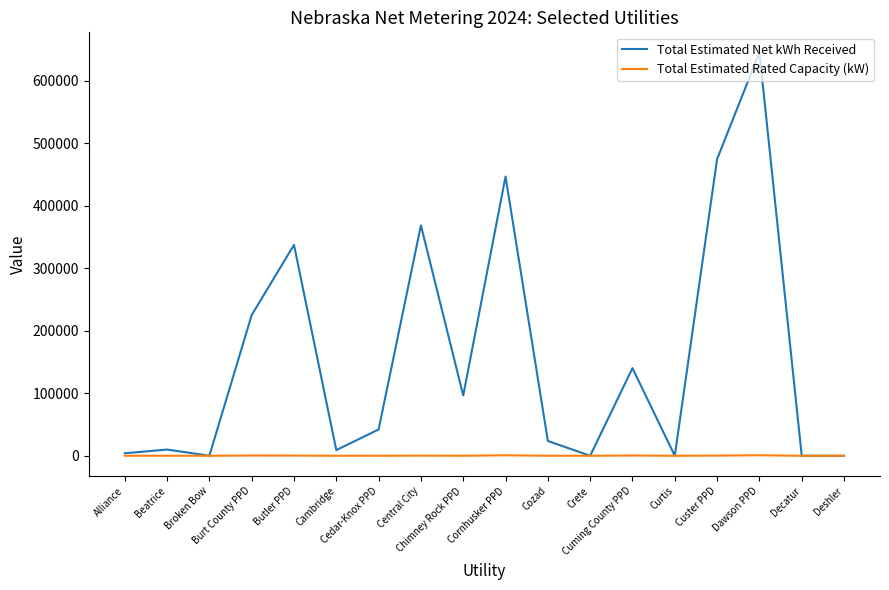

List the series in order of their overall mean, lowest first.

Total Estimated Rated Capacity (kW), Total Estimated Net kWh Received